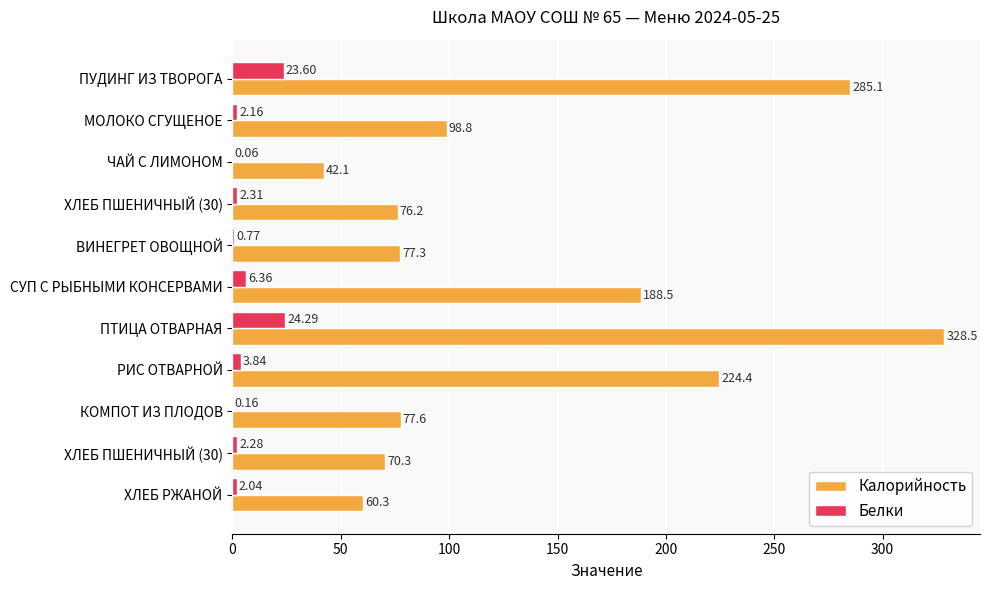

Which series has the largest total across all categories?

Калорийность